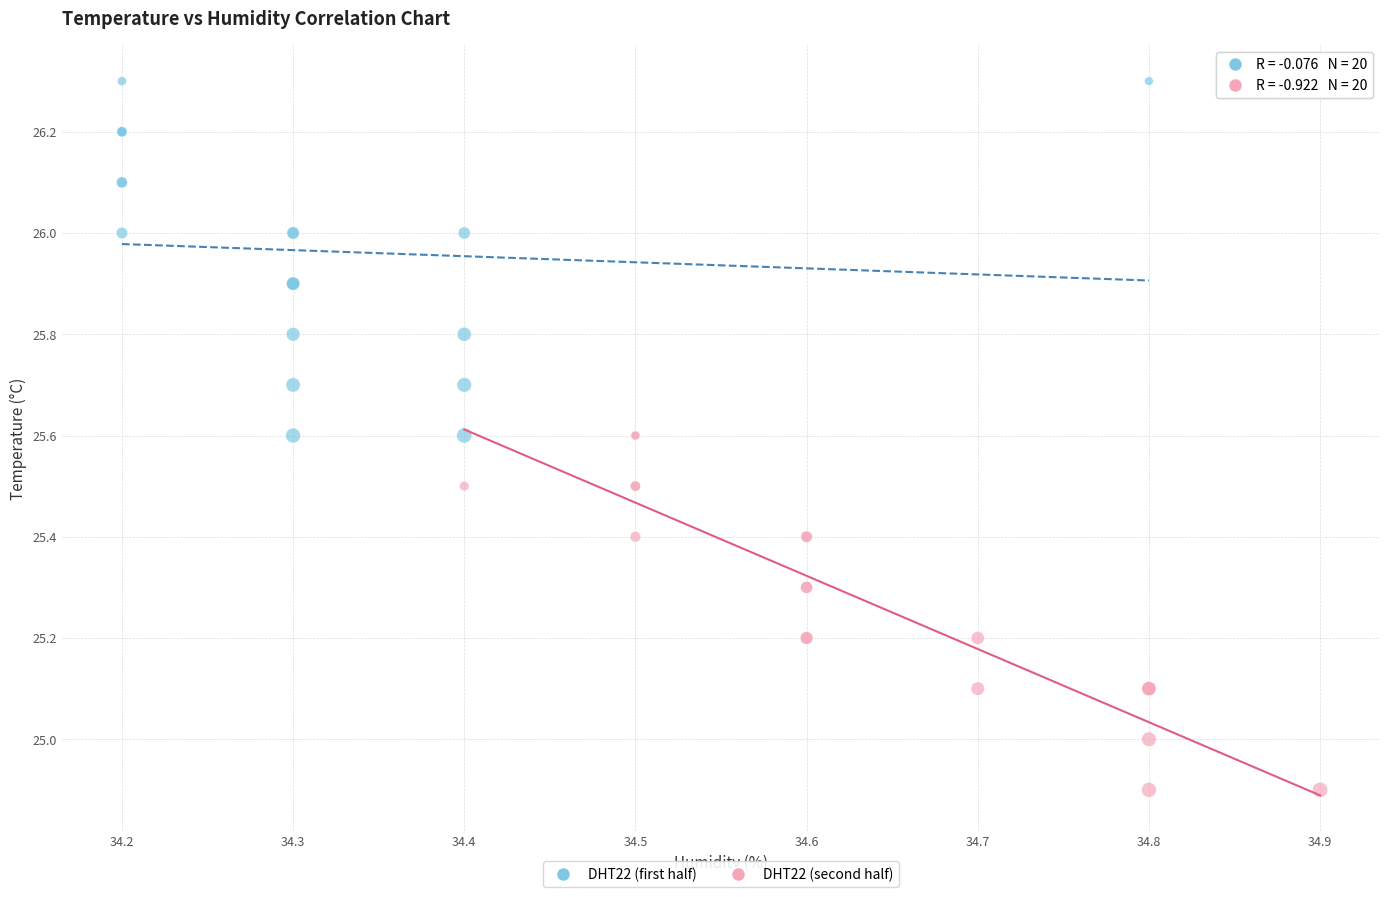

Which series contains the highest Y value?

DHT22 (first half)